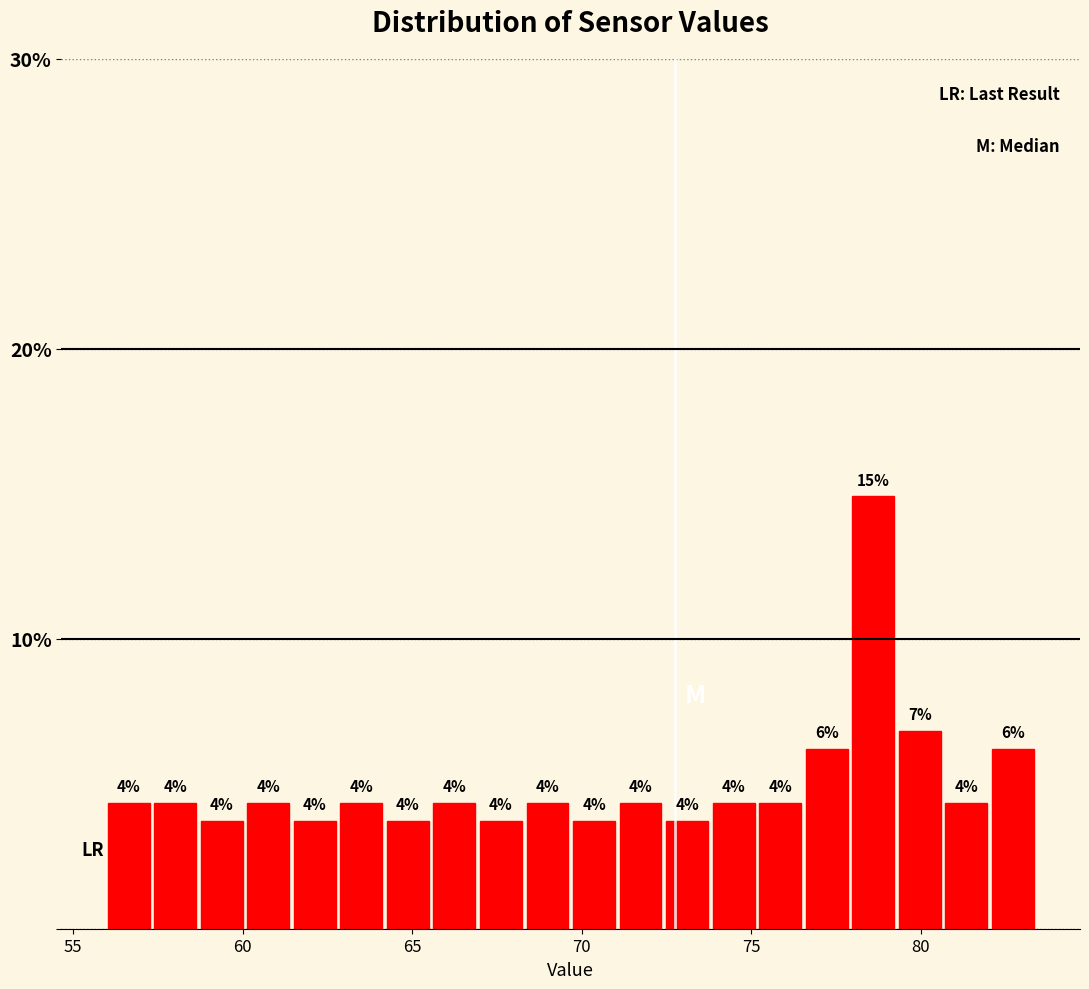

Around what value on the x-axis is the tallest bar? Give the approximate position of its centre, as read against the axis.

78.5